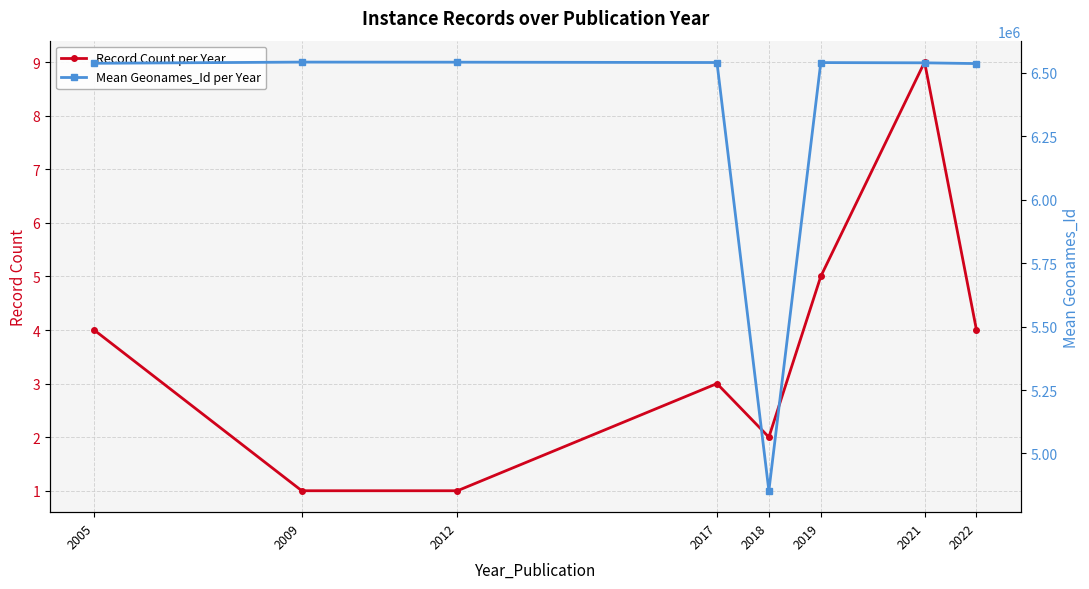

At which label does Record Count per Year first exceed 4?

2019